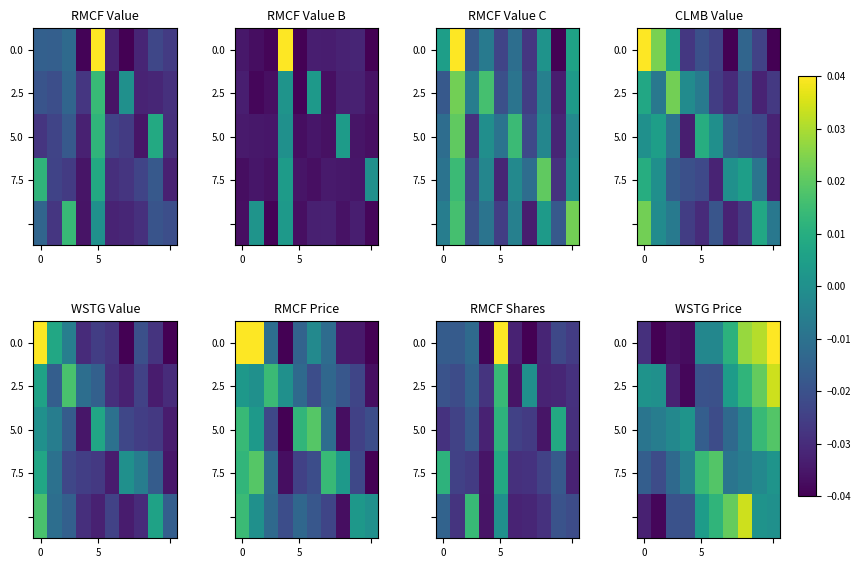

At how many categories does at least one series exceed 0?

8